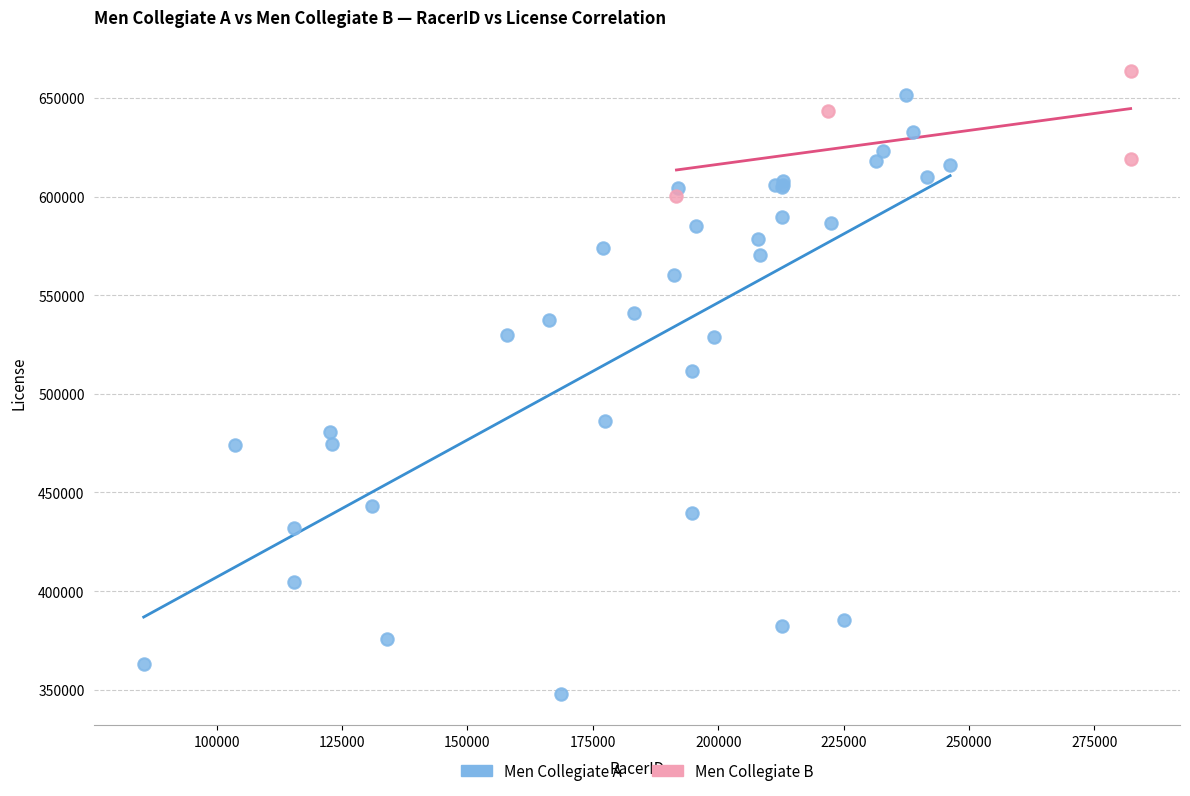

Which series contains the lowest Y value?

Men Collegiate A